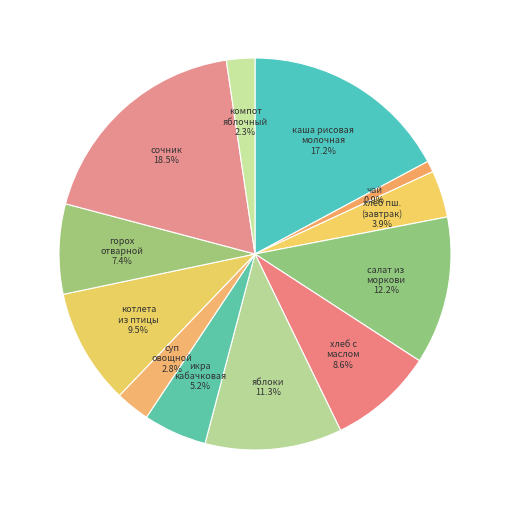

What percentage is NOT represented by чай?

99.1%